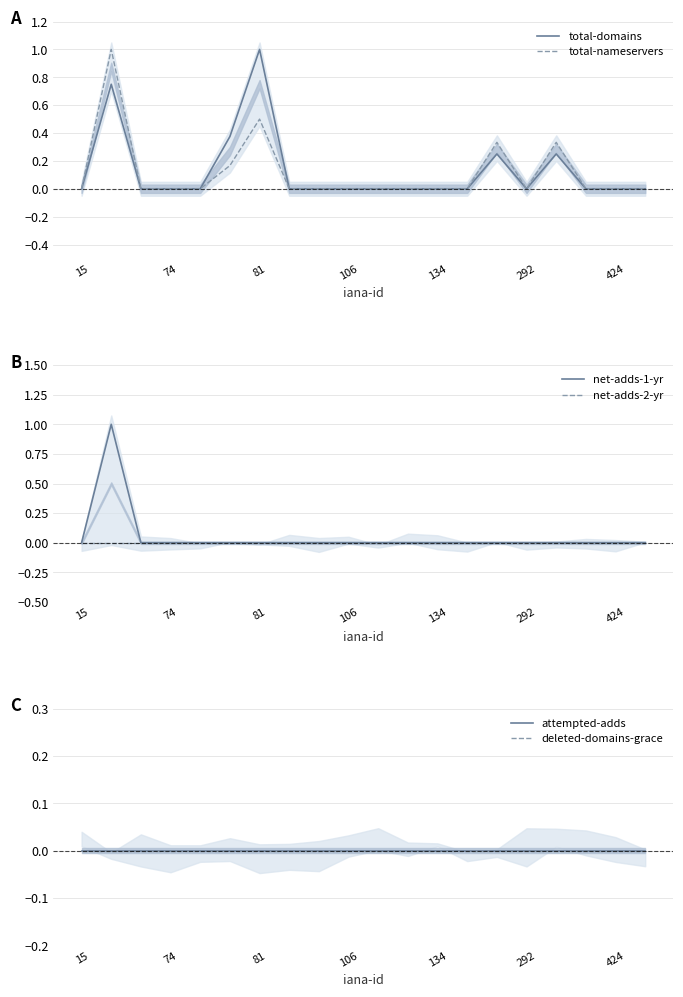

What are all the series names shown in the legend?

total-domains, total-nameservers, net-adds-1-yr, net-adds-2-yr, attempted-adds, deleted-domains-grace